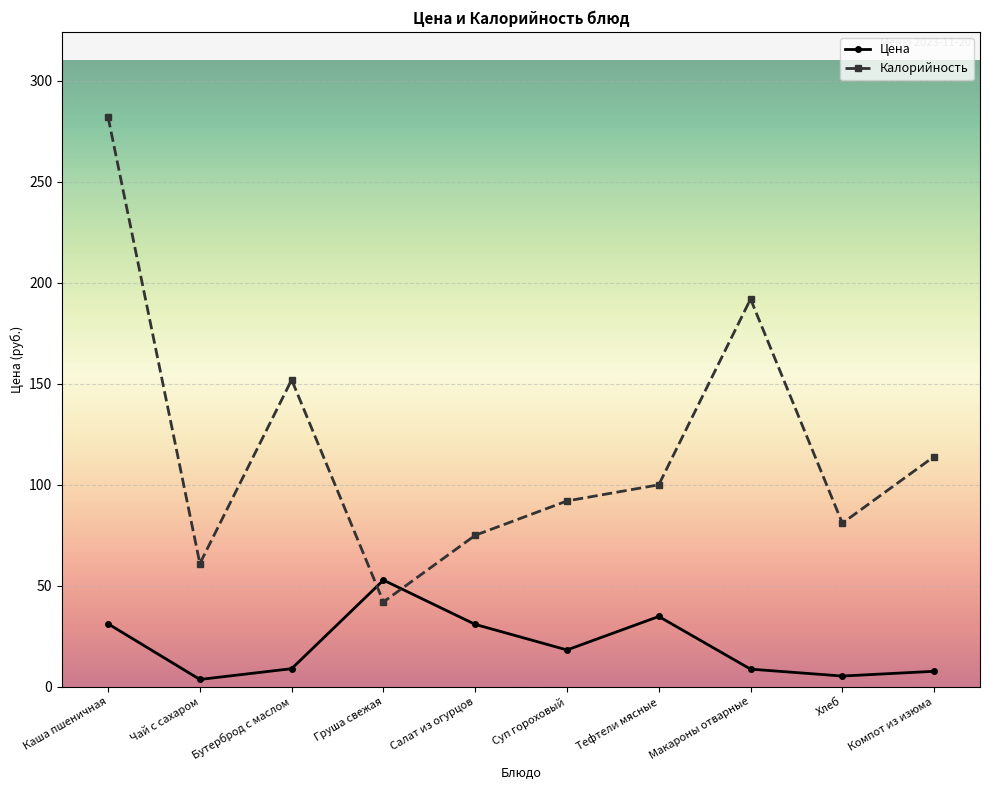

At which category is the sum across all series the highest?

Каша пшеничная